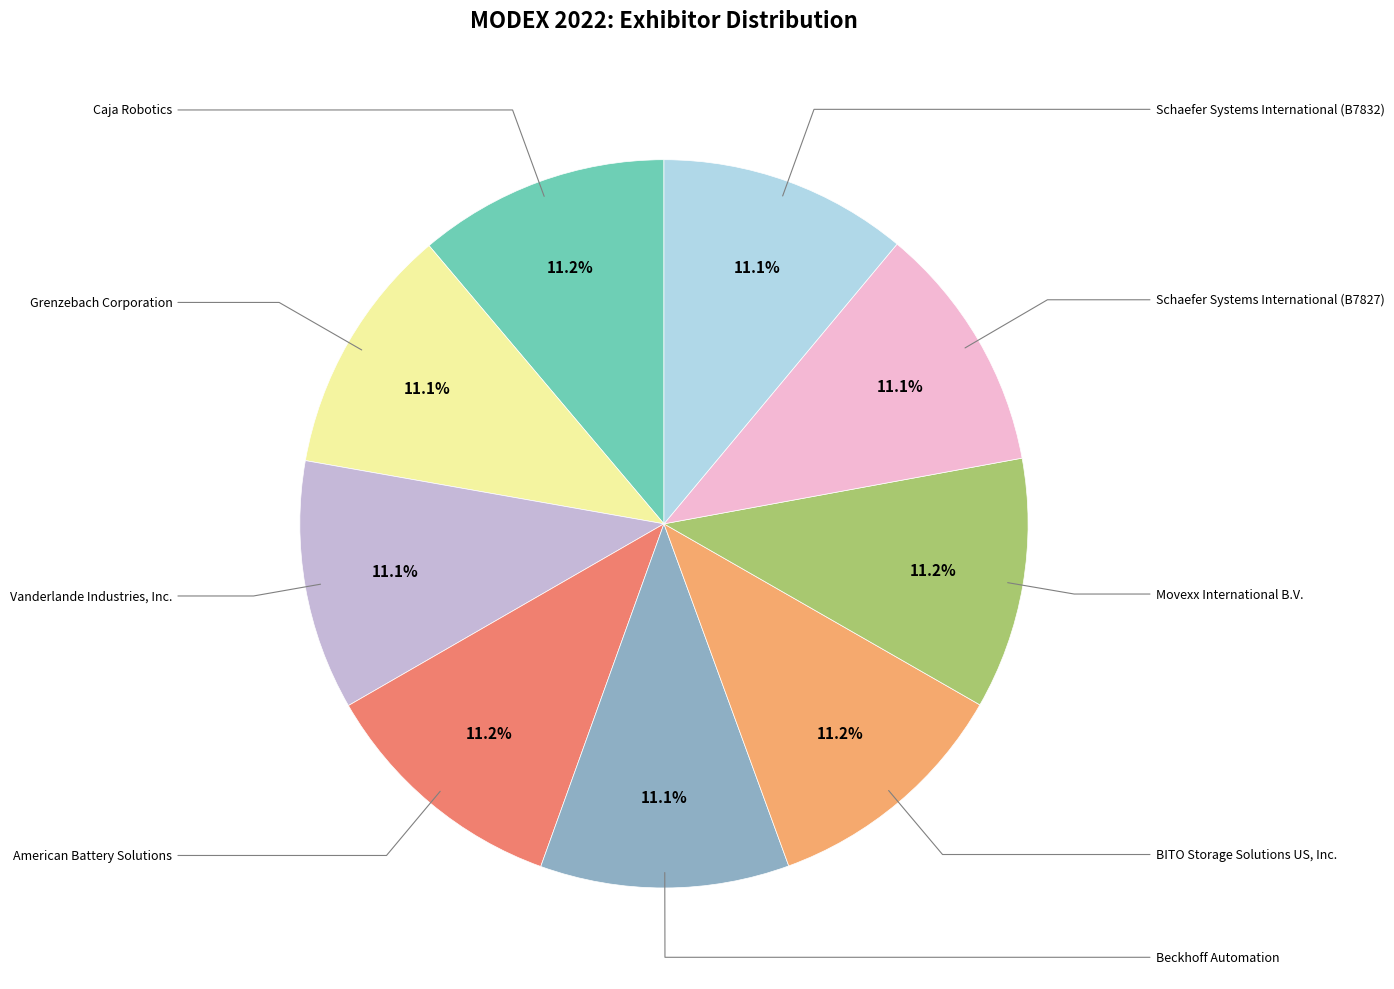

Is there a majority slice in this chart?

No